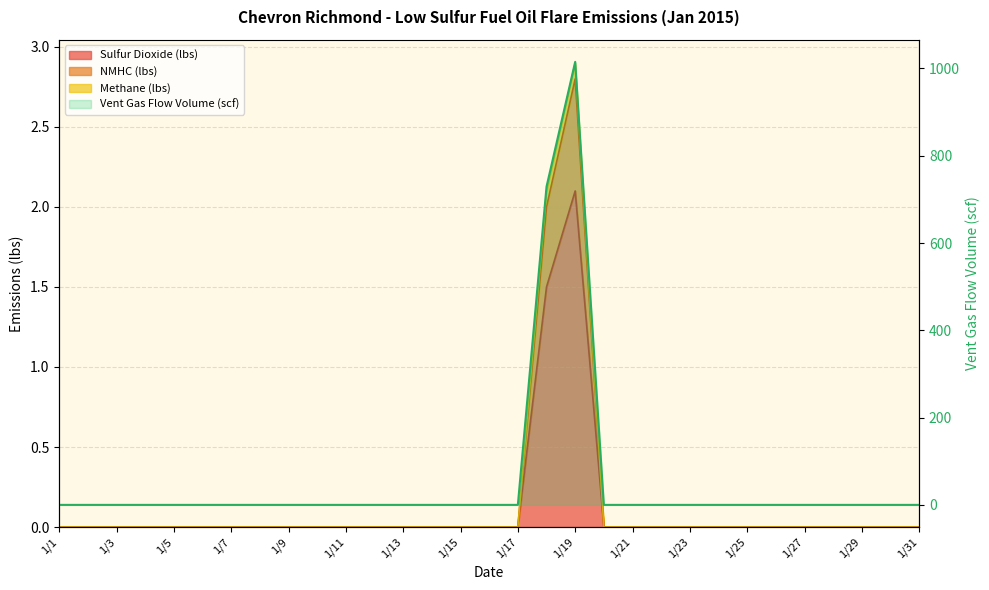

How many lines are shown in the chart?

4